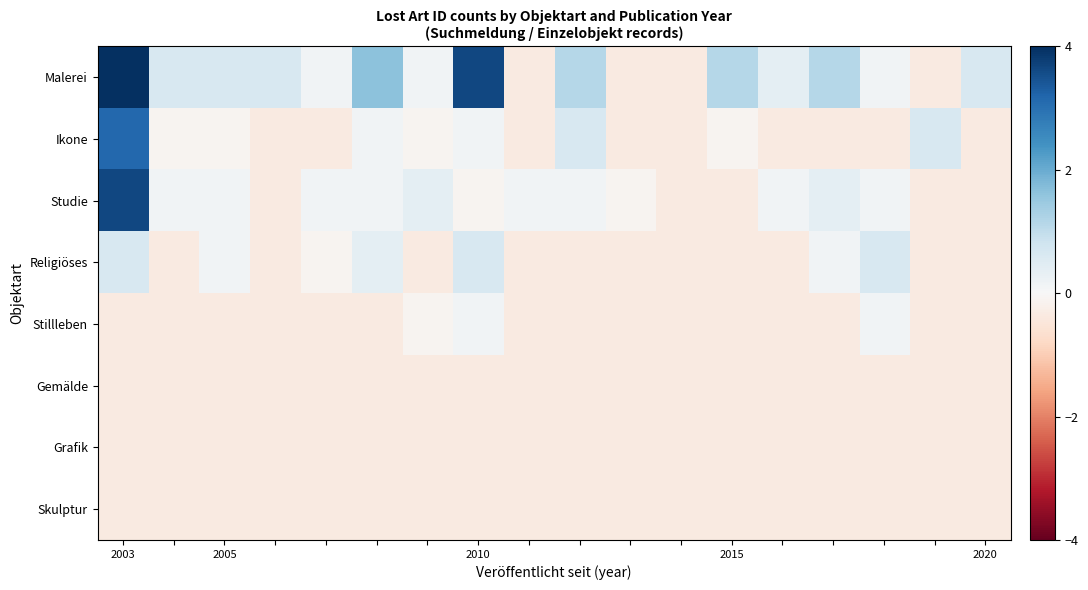

Reading left to right, list all the values displayed in this chart.

Malerei: 4.0	0.7	0.7	0.7	0.2	1.7	0.2	3.7	-0.3	1.2	-0.3	-0.3	1.2	0.4	1.2	0.2	-0.3	0.7
Ikone: 3.2	-0.1	-0.1	-0.3	-0.3	0.2	-0.1	0.2	-0.3	0.7	-0.3	-0.3	-0.1	-0.3	-0.3	-0.3	0.7	-0.3
Studie: 3.7	0.2	0.2	-0.3	0.2	0.2	0.4	-0.1	0.2	0.2	-0.1	-0.3	-0.3	0.2	0.4	0.2	-0.3	-0.3
Religiöses: 0.7	-0.3	0.2	-0.3	-0.1	0.4	-0.3	0.7	-0.3	-0.3	-0.3	-0.3	-0.3	-0.3	0.2	0.7	-0.3	-0.3
Stillleben: -0.3	-0.3	-0.3	-0.3	-0.3	-0.3	-0.1	0.2	-0.3	-0.3	-0.3	-0.3	-0.3	-0.3	-0.3	0.2	-0.3	-0.3
Gemälde: -0.3	-0.3	-0.3	-0.3	-0.3	-0.3	-0.3	-0.3	-0.3	-0.3	-0.3	-0.3	-0.3	-0.3	-0.3	-0.3	-0.3	-0.3
Grafik: -0.3	-0.3	-0.3	-0.3	-0.3	-0.3	-0.3	-0.3	-0.3	-0.3	-0.3	-0.3	-0.3	-0.3	-0.3	-0.3	-0.3	-0.3
Skulptur: -0.3	-0.3	-0.3	-0.3	-0.3	-0.3	-0.3	-0.3	-0.3	-0.3	-0.3	-0.3	-0.3	-0.3	-0.3	-0.3	-0.3	-0.3